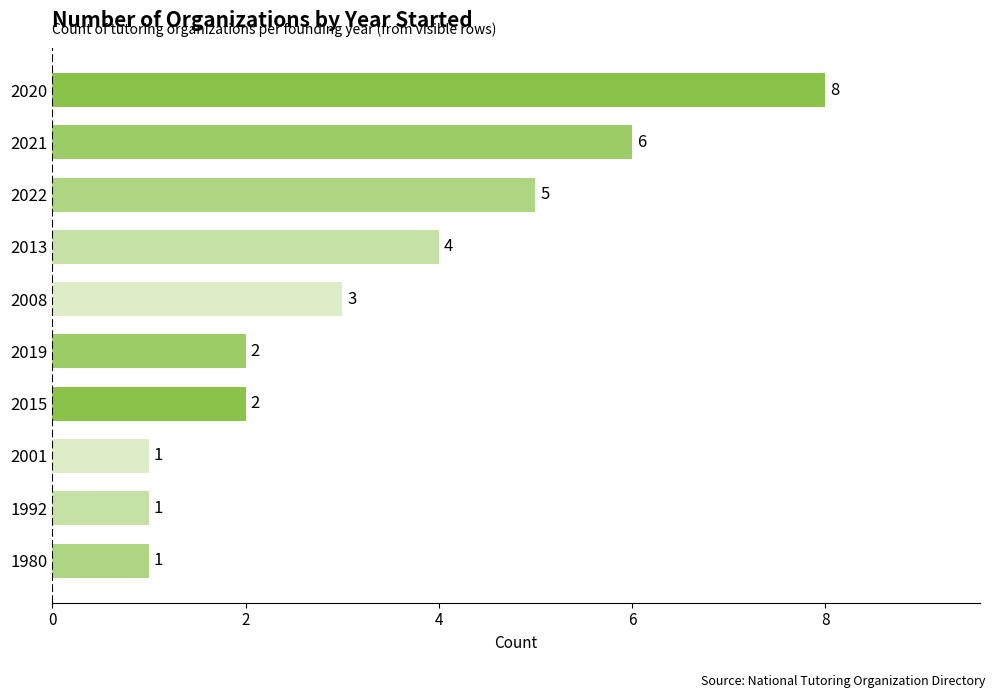

Reading bottom to top, transcribe all the data shown in this chart.

1	1	1	2	2	3	4	5	6	8